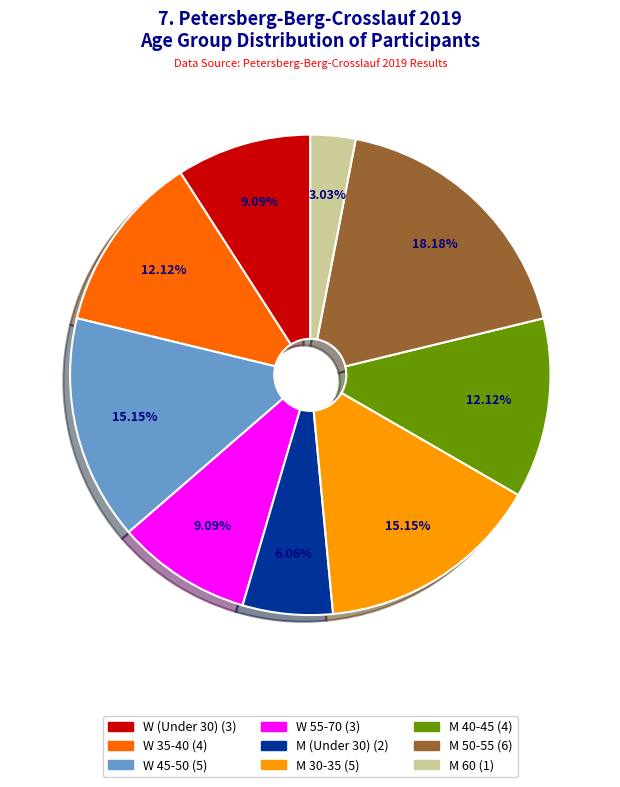

Is there a majority slice in this chart?

No